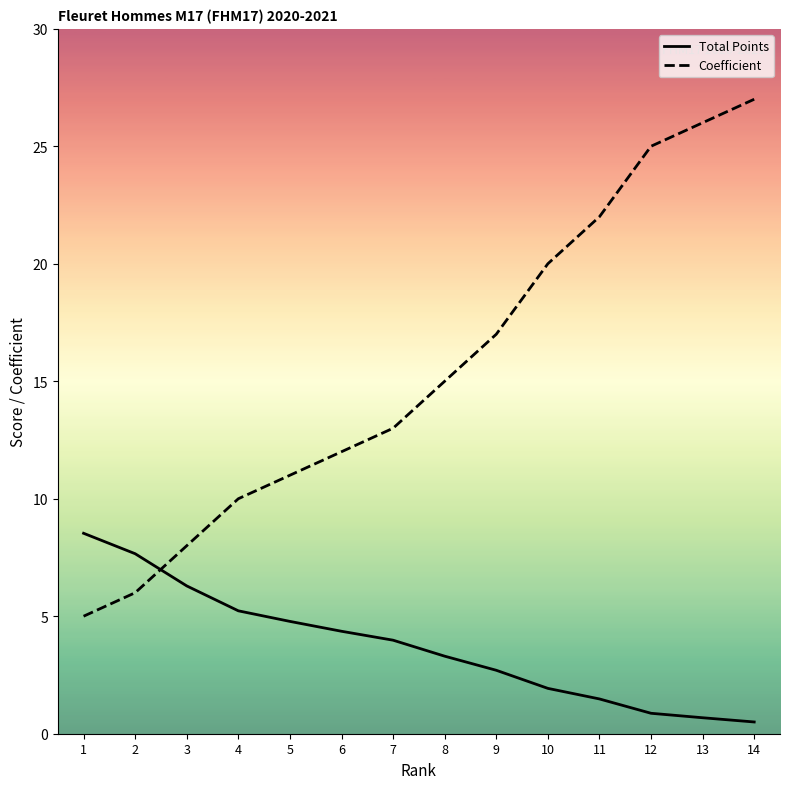

Reading right to left, what are all the values shown in this chart?

Total Points: 14=0.5	13=0.7	12=0.9	11=1.5	10=1.9	9=2.7	8=3.3	7=4.0	6=4.4	5=4.8	4=5.2	3=6.3	2=7.7	1=8.5
Coefficient: 14=27.0	13=26.0	12=25.0	11=22.0	10=20.0	9=17.0	8=15.0	7=13.0	6=12.0	5=11.0	4=10.0	3=8.0	2=6.0	1=5.0